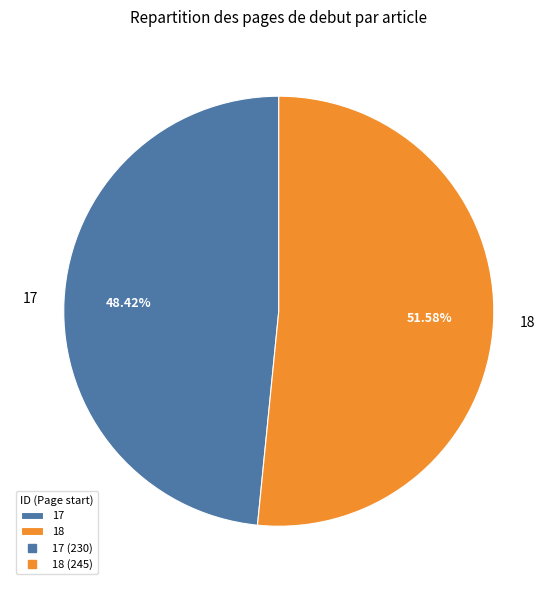

How many segments does this pie chart have?

2